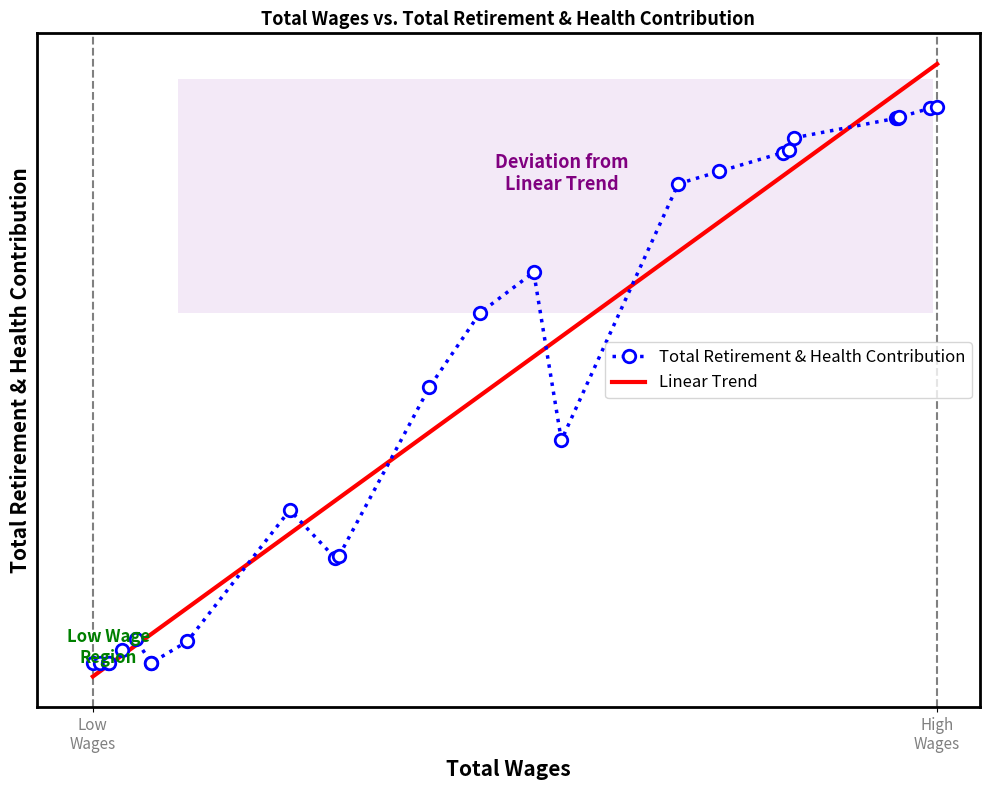

What are all the series names shown in the legend?

Total Retirement & Health Contribution, Linear Trend